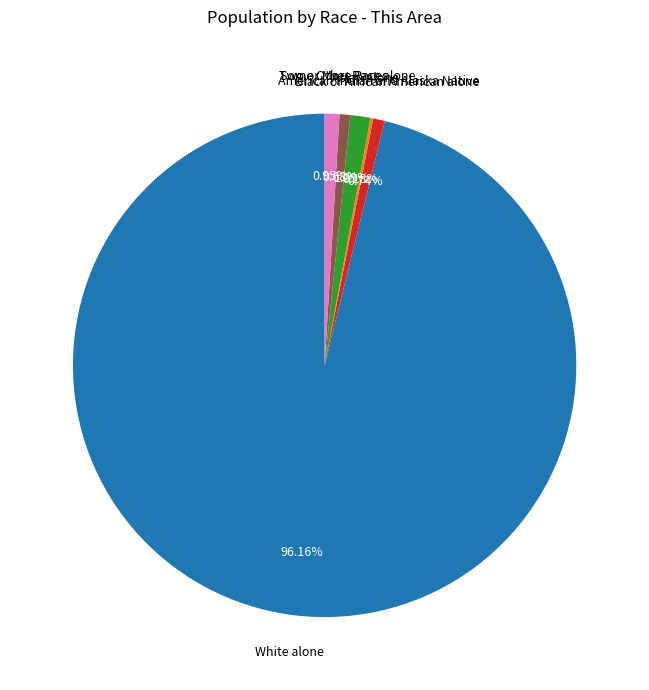

Is there a majority slice in this chart?

Yes